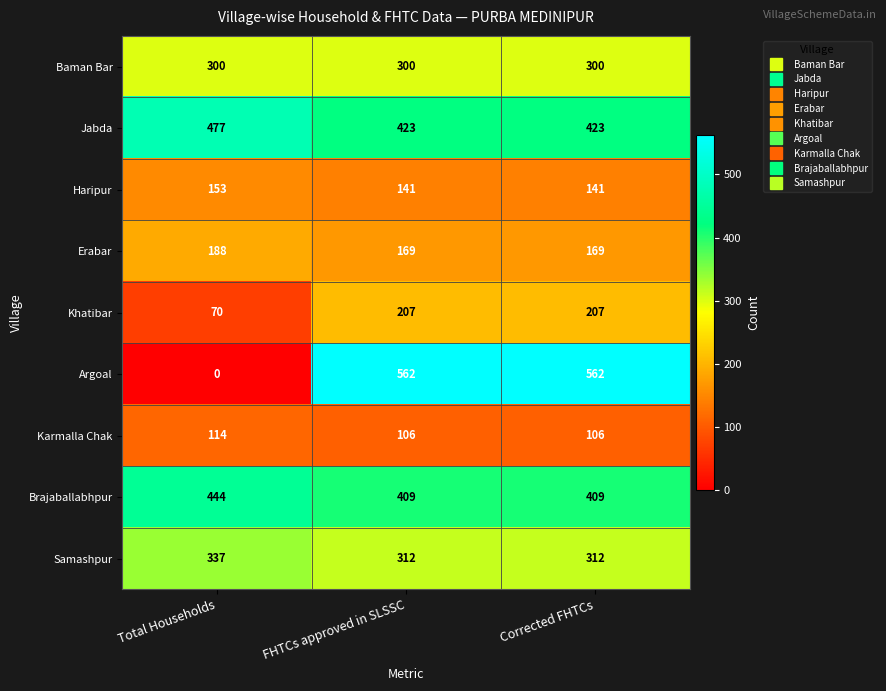

How many distinct data groups are displayed?

9